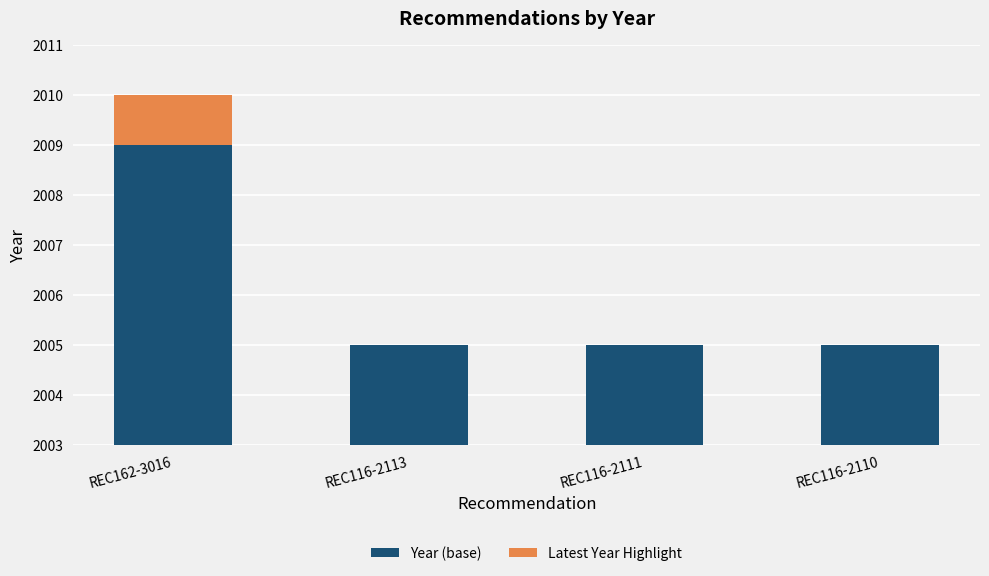

Which series has the largest total across all categories?

Year (base)